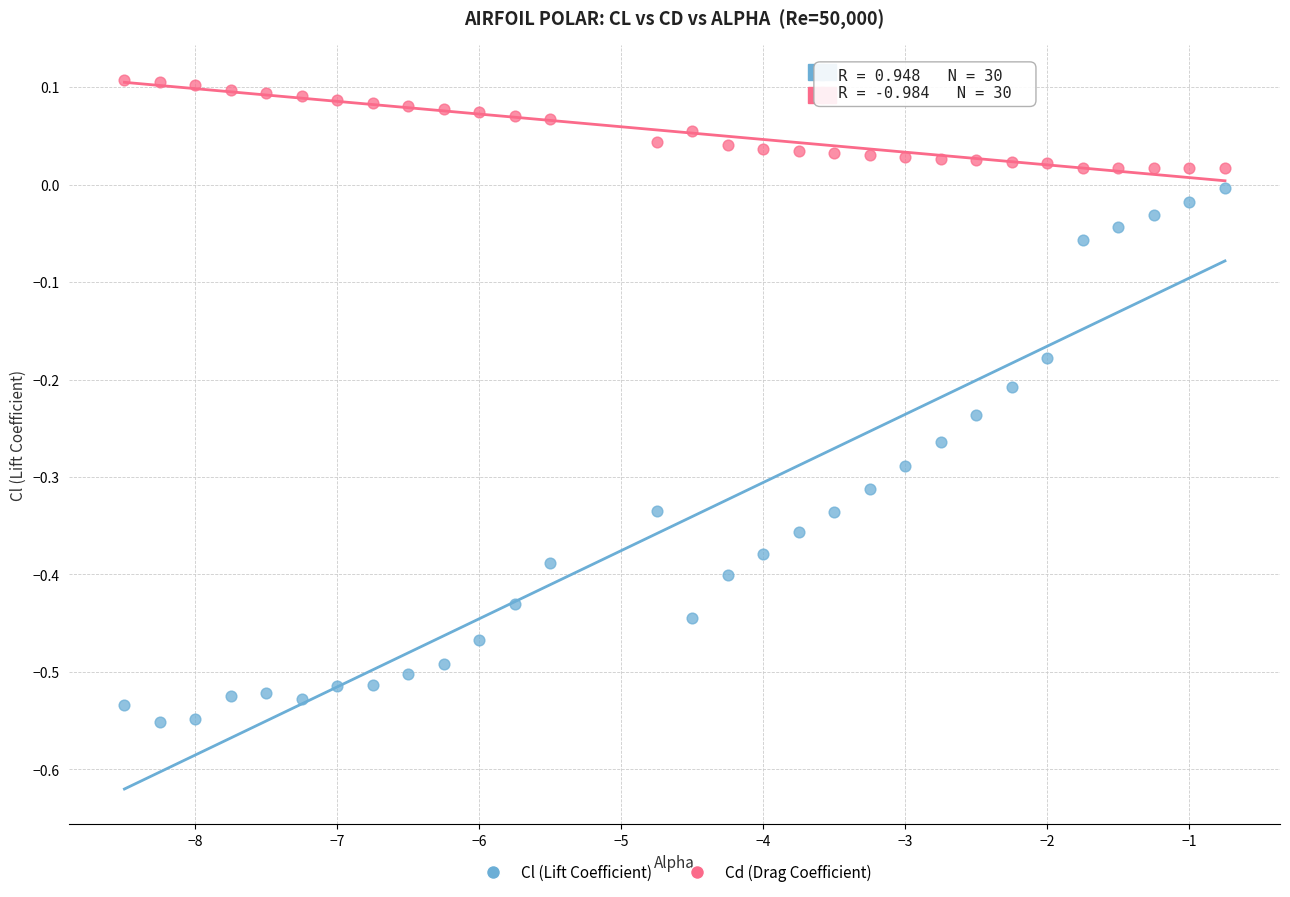

Which series contains the lowest Y value?

Cl (Lift Coefficient)